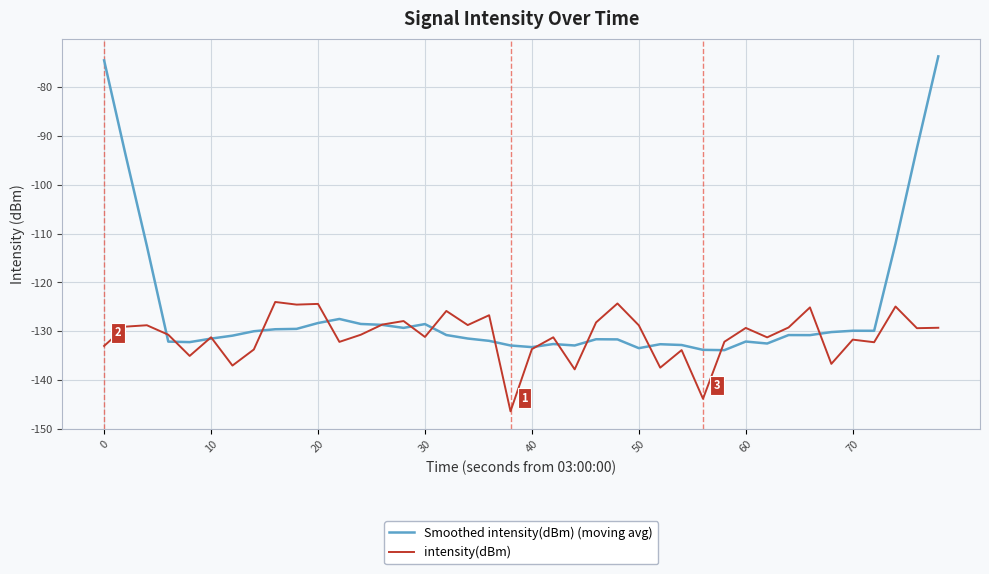

What is the minimum value for Smoothed intensity(dBm) (moving avg)?

-133.9